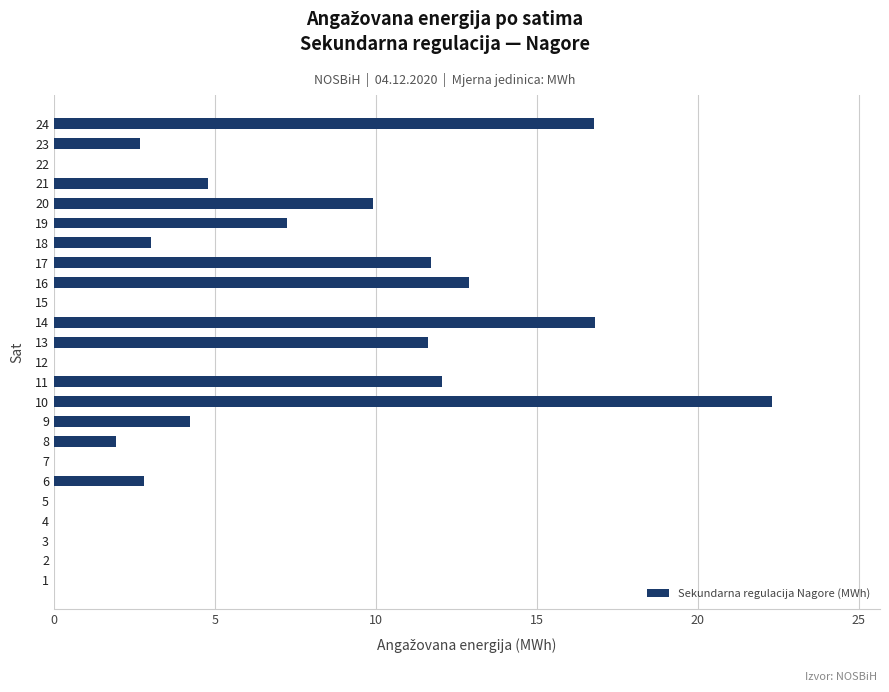

What is the average value?

5.9